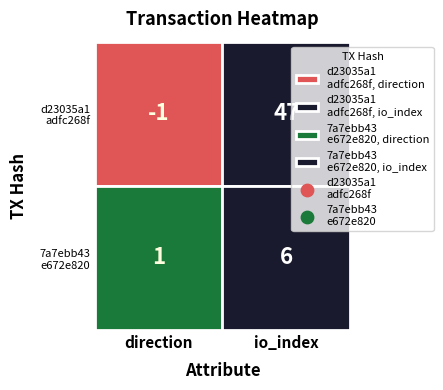

List the series in order of their peak value, lowest first.

7a7ebb43e672e820a389717b8a0b32363e1ccdf, d23035a1adfc268f1b85363b57228a231b3f30c